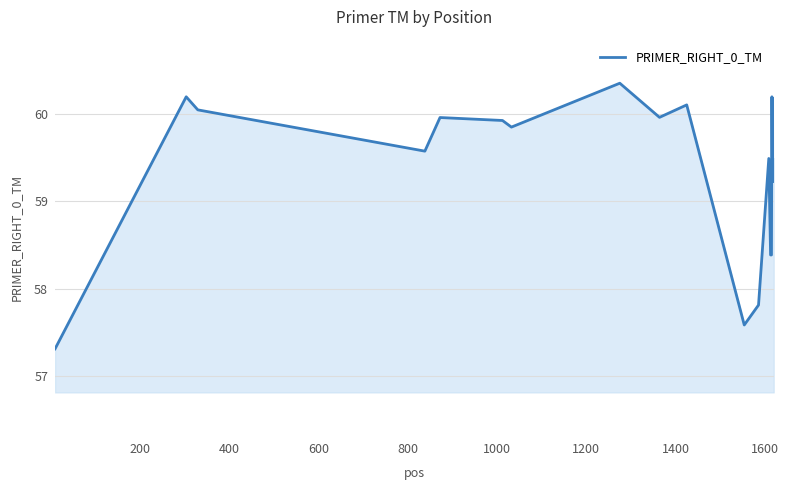

What is the minimum value shown in the chart?

57.3